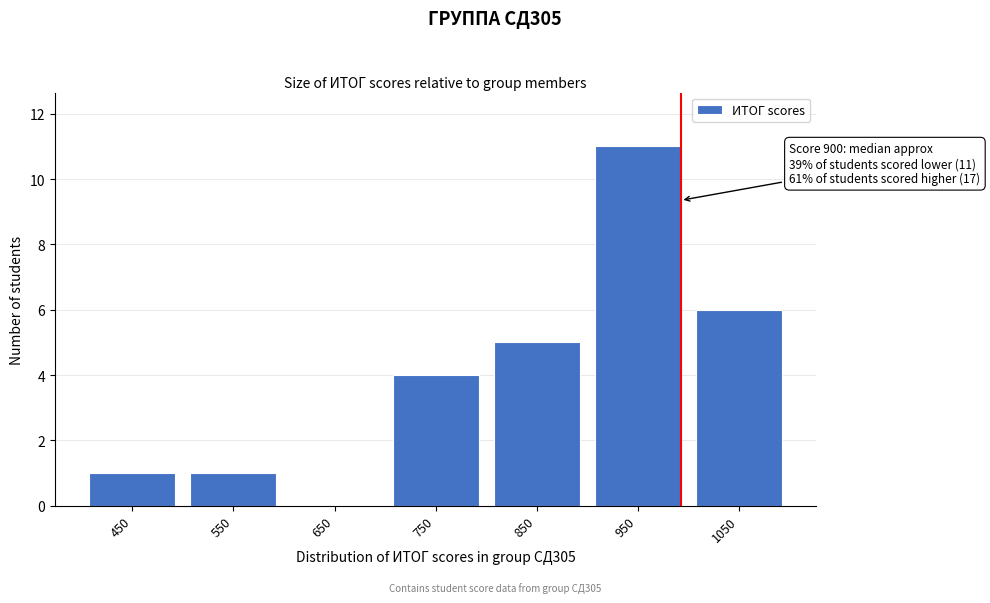

Reading right to left, what are all the values shown in this chart?

1050=6	950=11	850=5	750=4	650=0	550=1	450=1